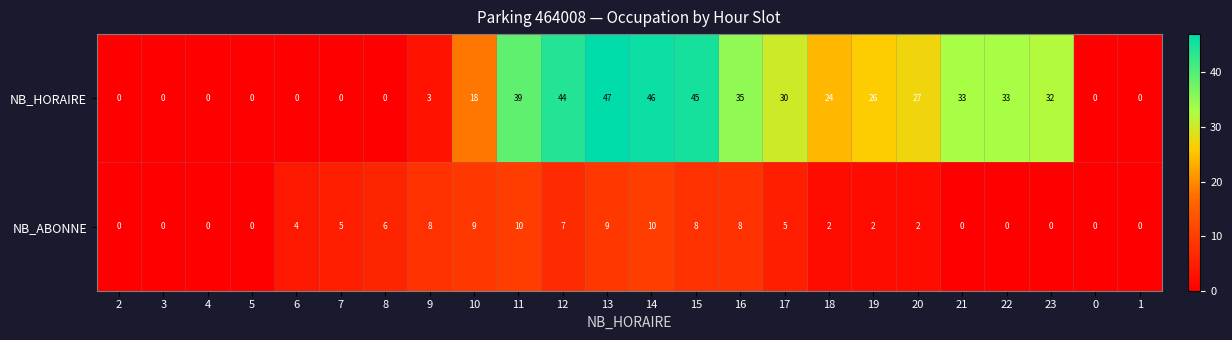

What is the approximate value of NB_HORAIRE at 14, to the nearest 10?

50